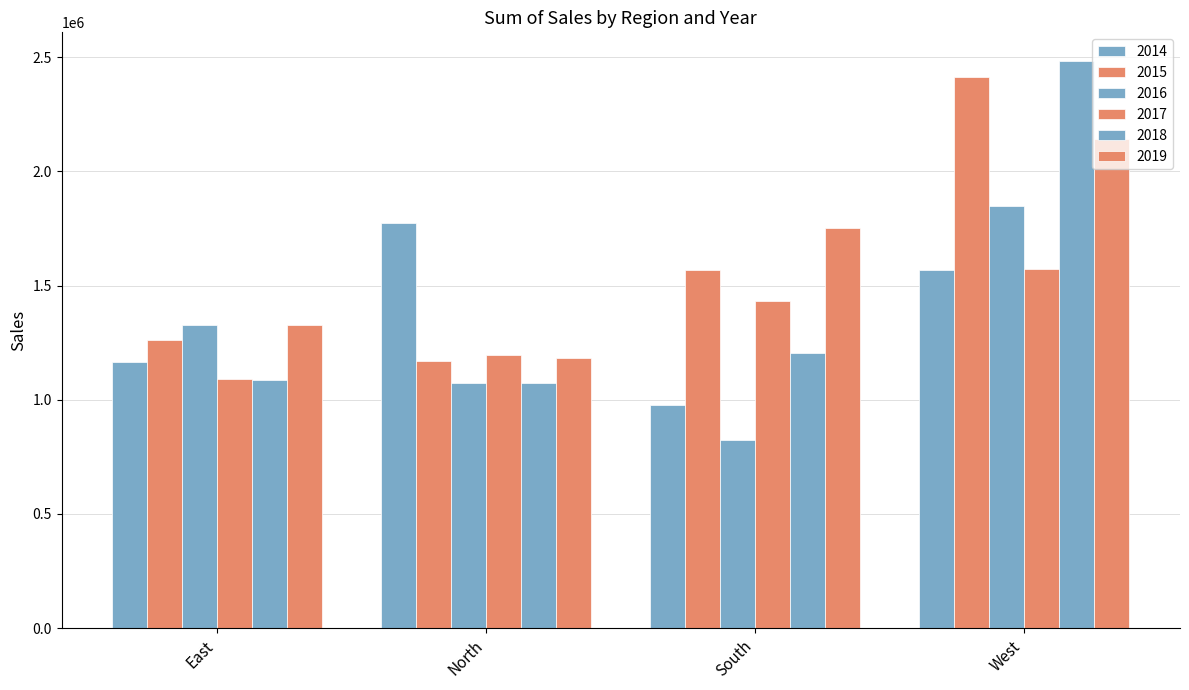

How many bars are there in total?

24